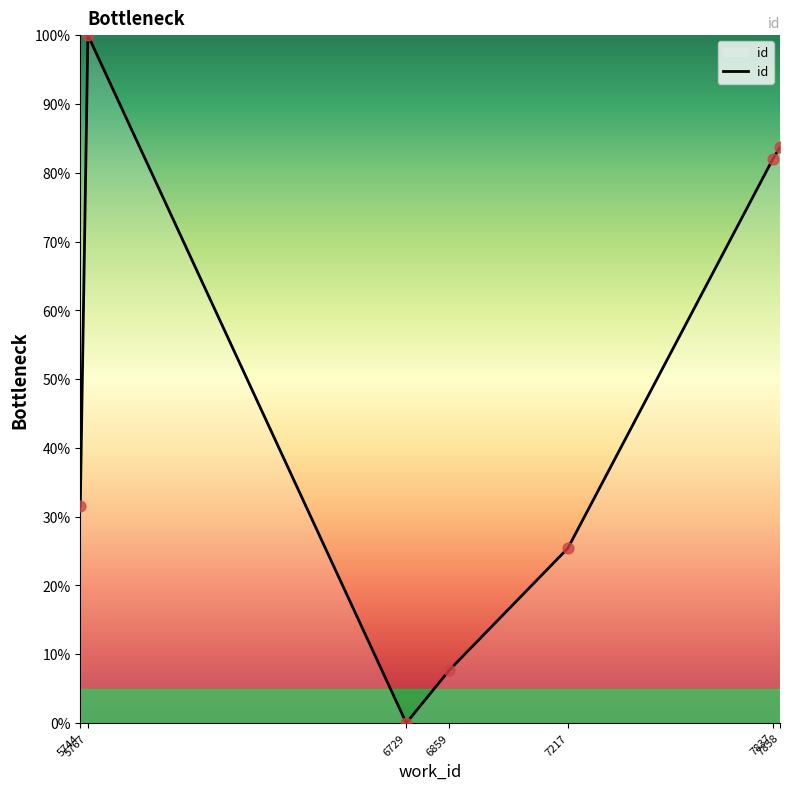

Approximately how many times larger is the value at 5767 compared to 7837?

1.2